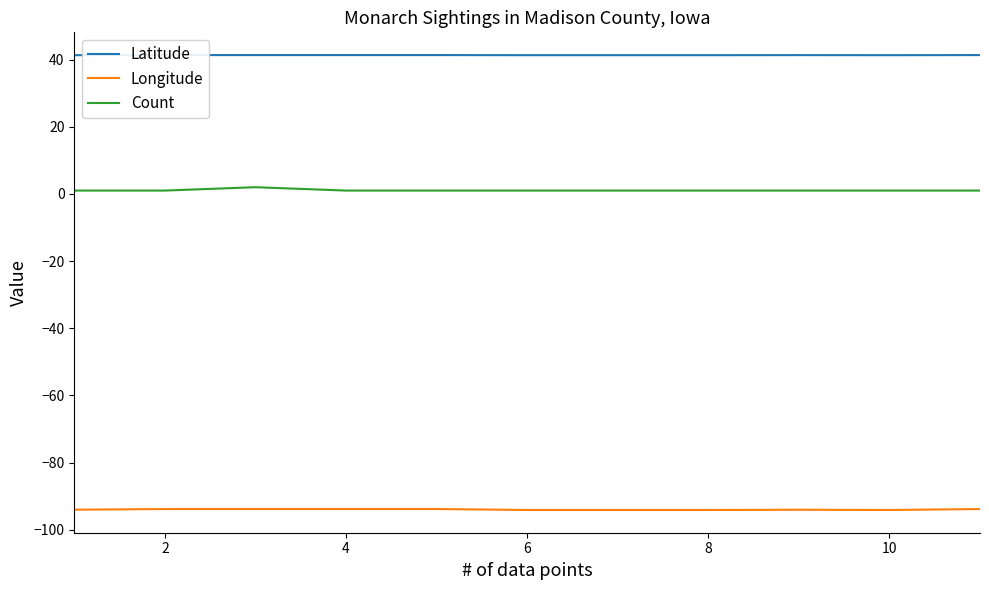

True or false: Longitude and Count cross at least once.

False